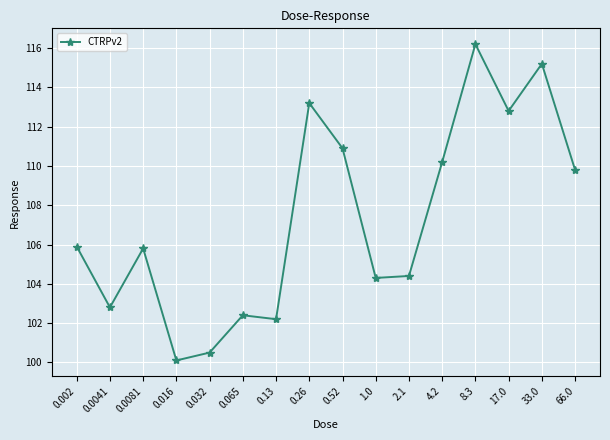

What is the change in value from 0.26 to 17.0?

-0.4